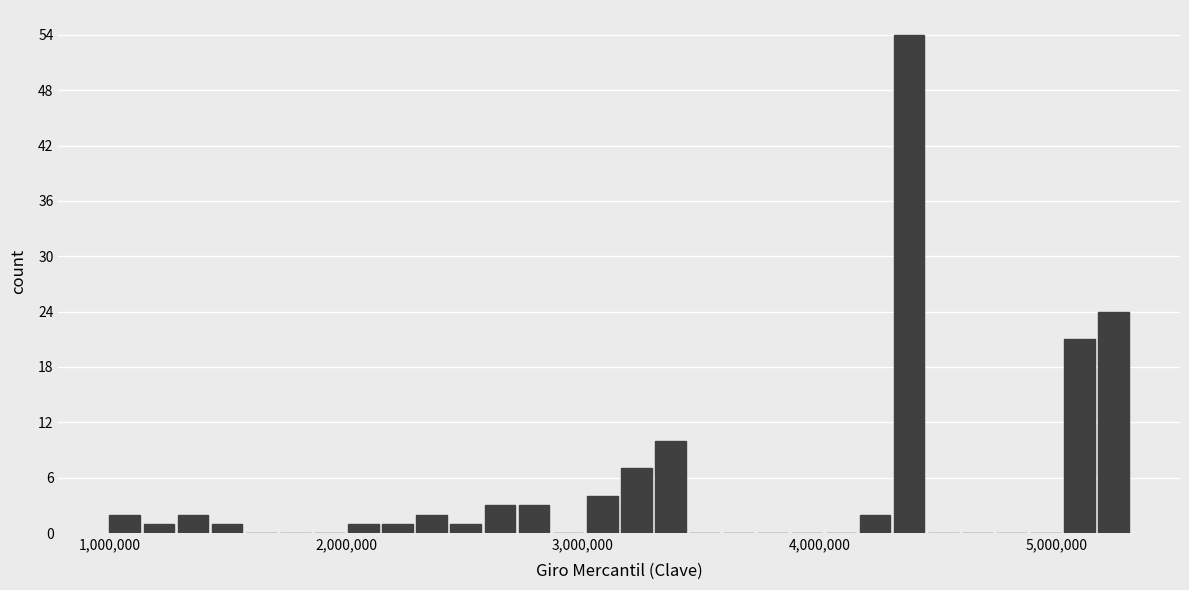

Read against the x-axis, roughly where is the centre of the tallest bar?

4400000